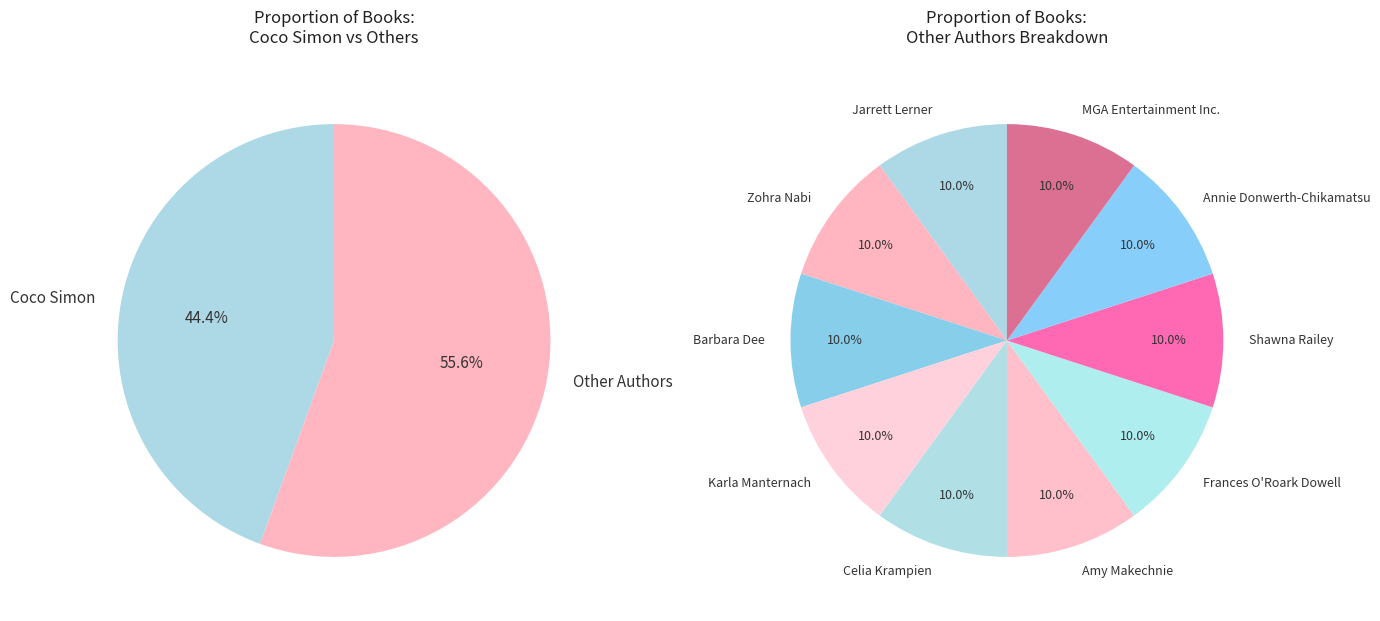

Is it true that Frances O'Roark Dowell is 6% of the pie?

True